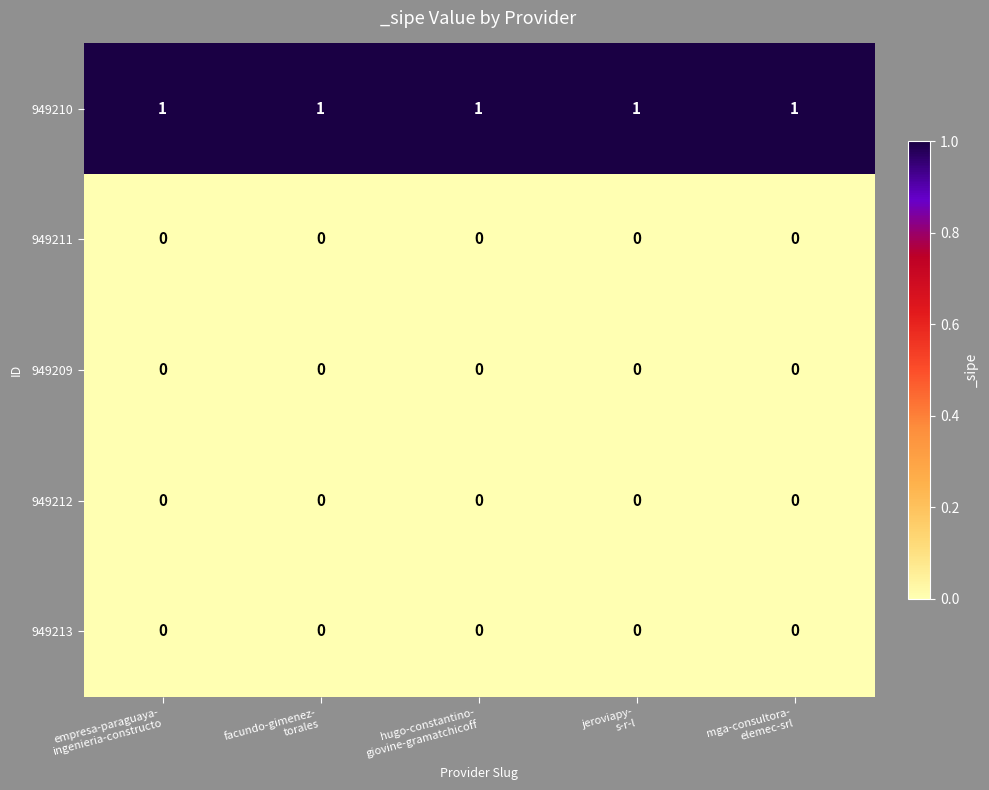

Which series has the largest total across all categories?

949210